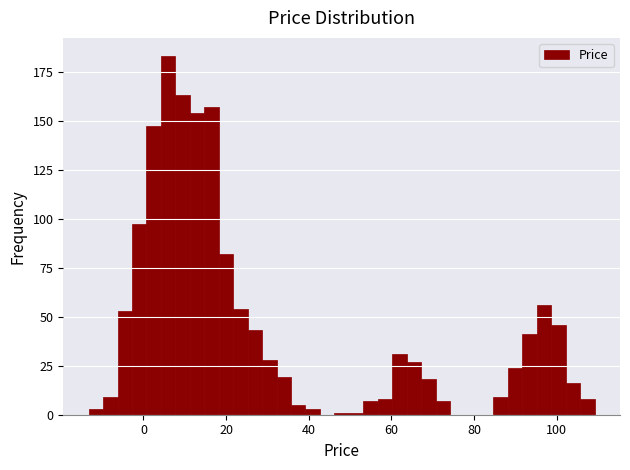

Read against the x-axis, roughly where is the centre of the tallest bar?

6